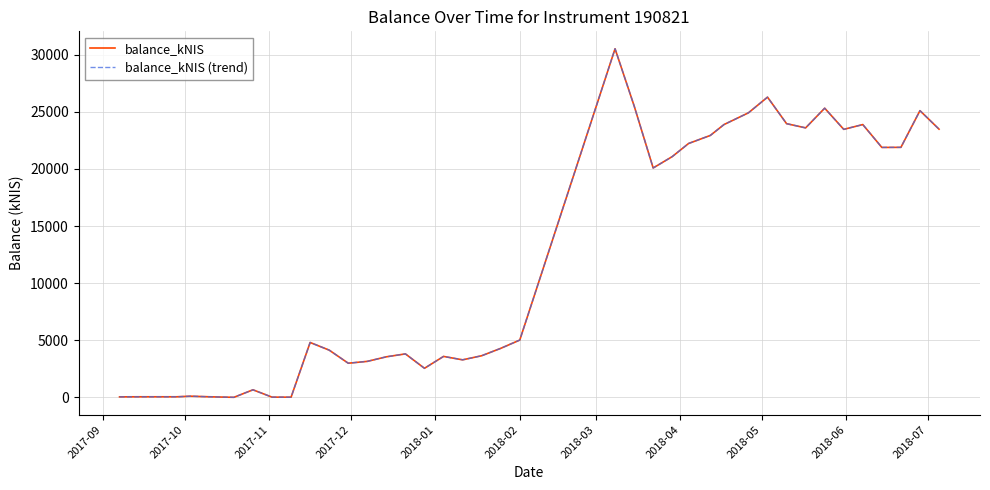

Does the chart display data point markers on the line(s)?

No